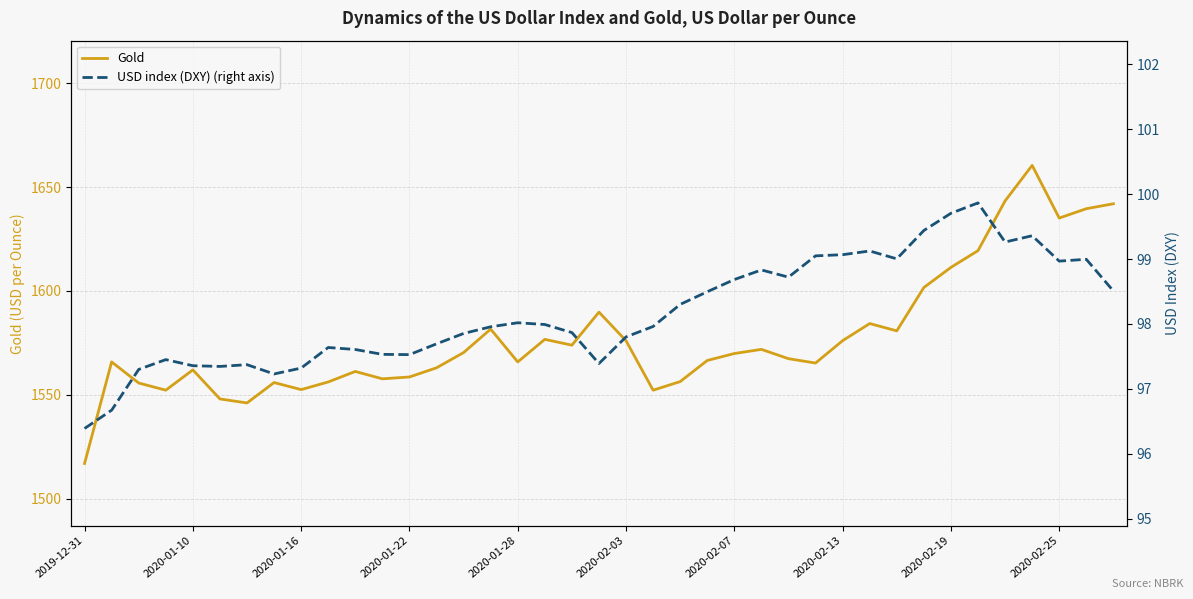

Is it true that USD index (DXY) (right axis) equals 99.0 at 27?

True